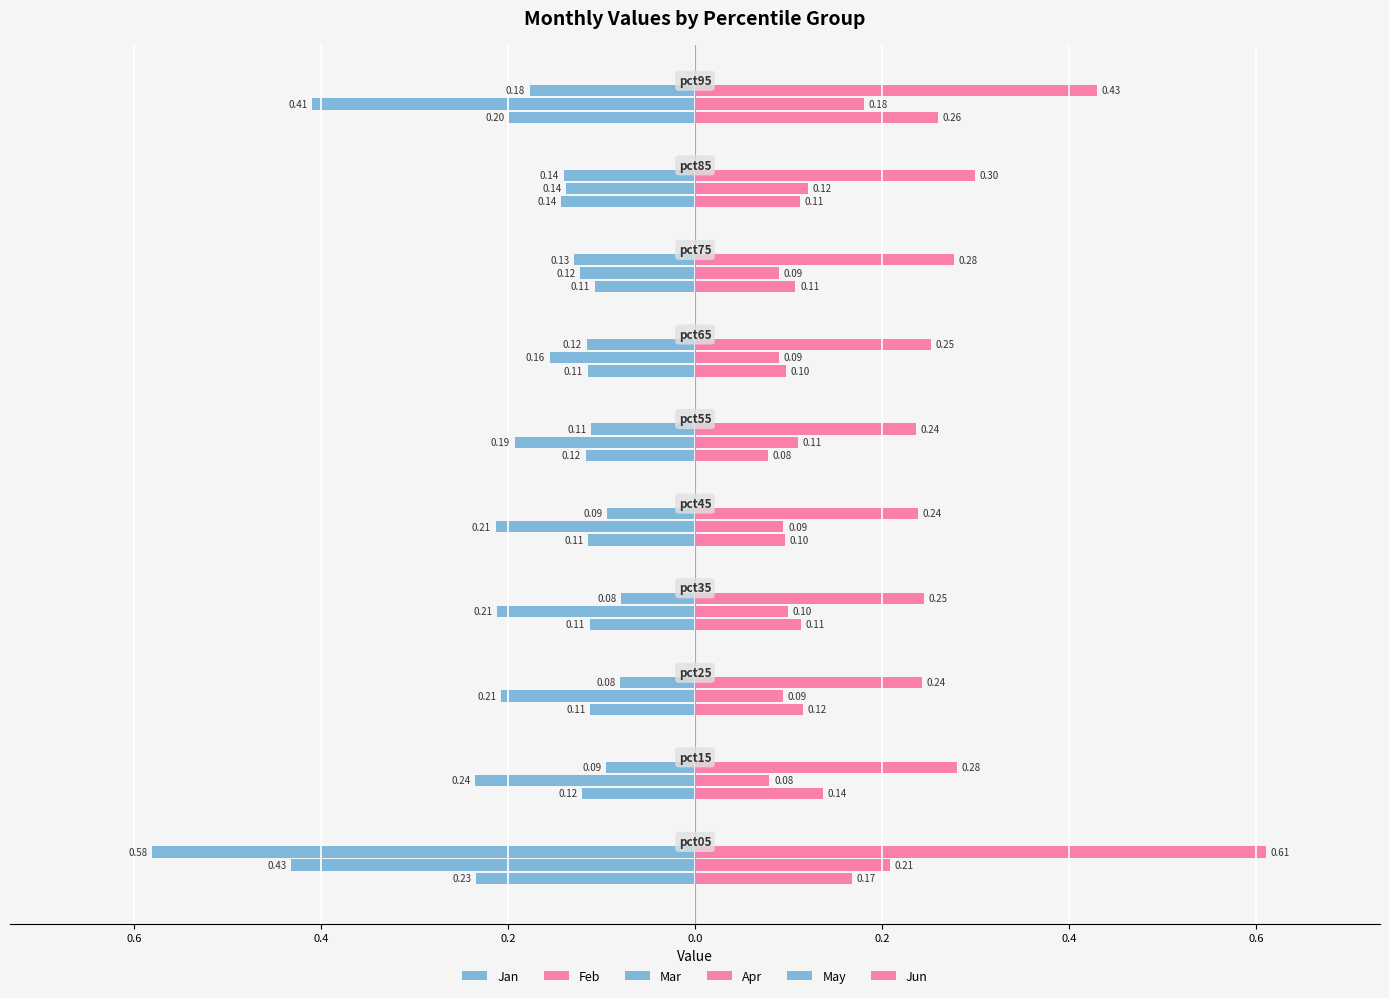

Does the chart contain stacked bars?

No